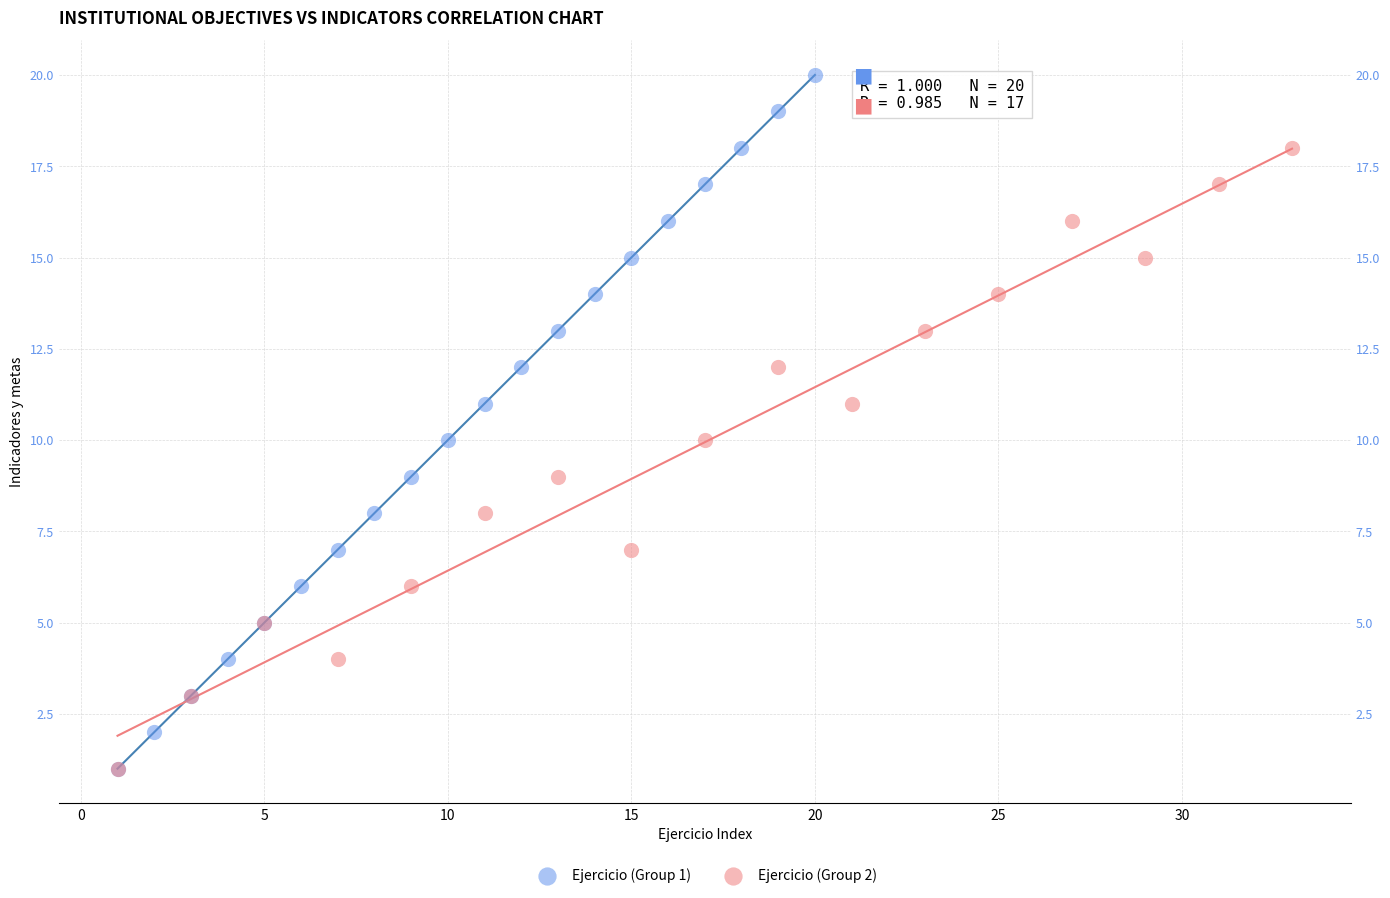

Which series reaches the maximum Y coordinate?

Ejercicio (Group 1)